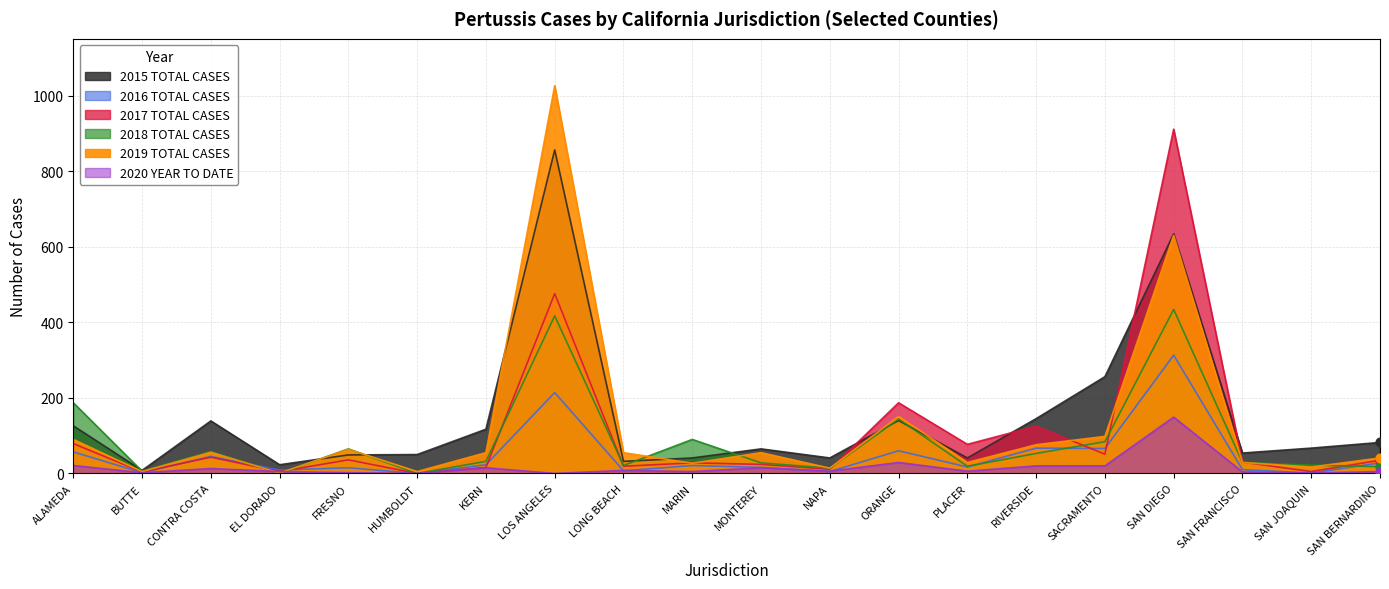

Which series contains the lowest Y value?

2016 TOTAL CASES